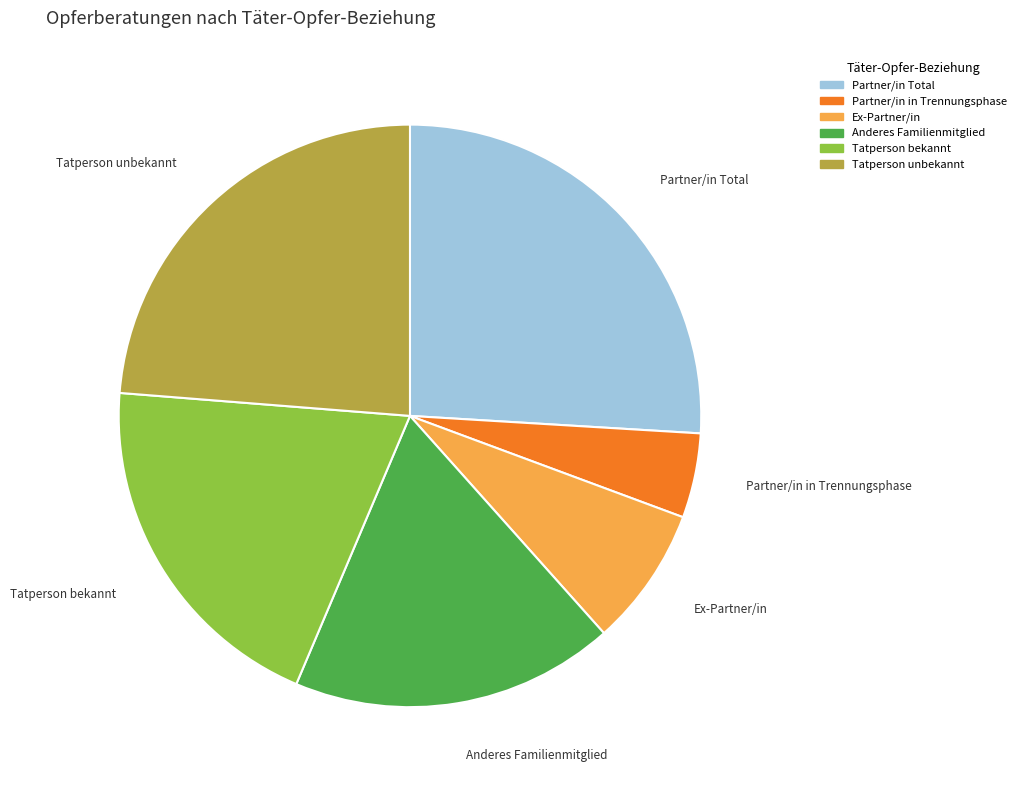

What is the smallest slice in the pie chart?

Partner/in in Trennungsphase